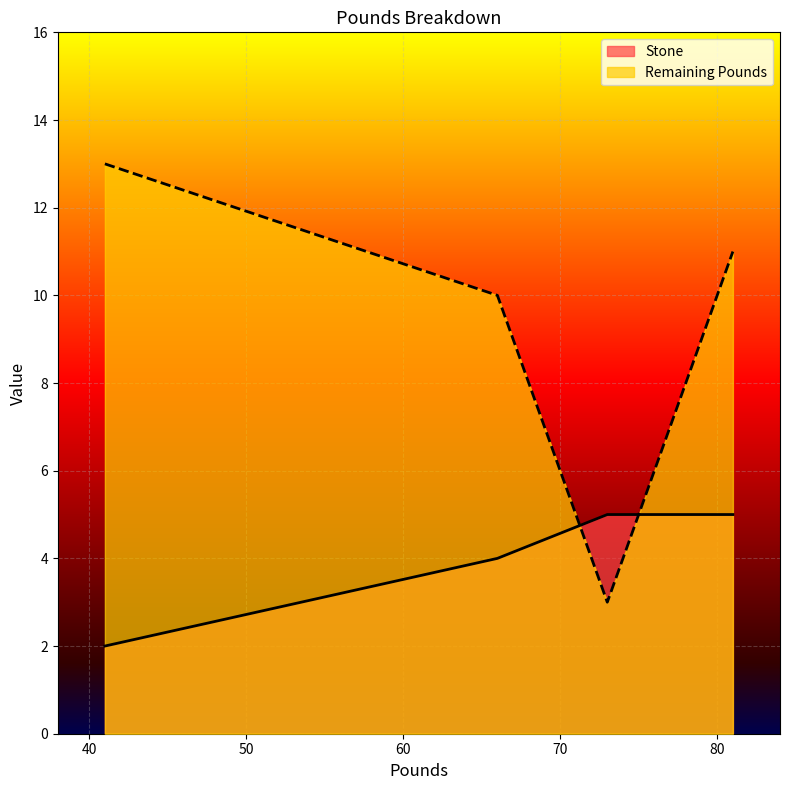

Which series has the largest total across all categories?

Remaining Pounds